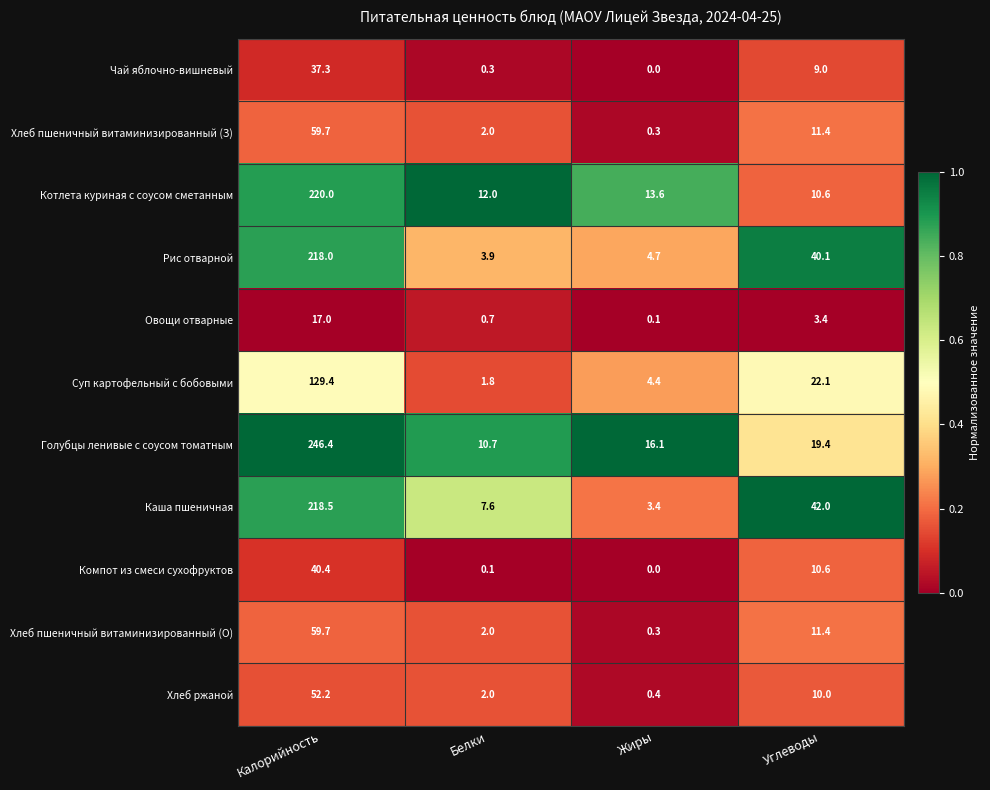

At how many categories does at least one series exceed 0?

4